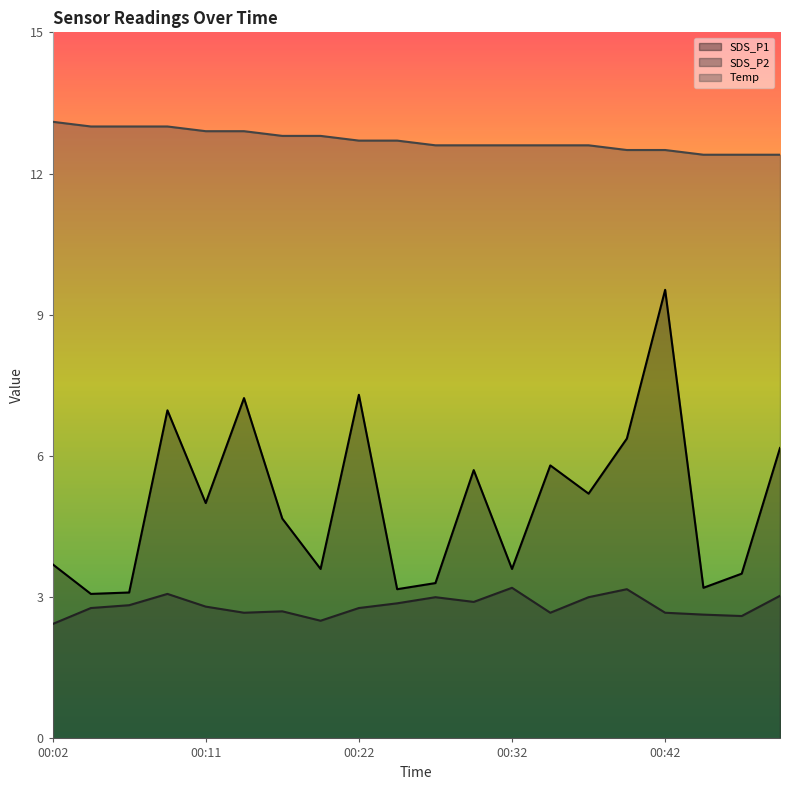

At 00:24, list the series in order from smallest to largest.

SDS_P2, SDS_P1, Temp